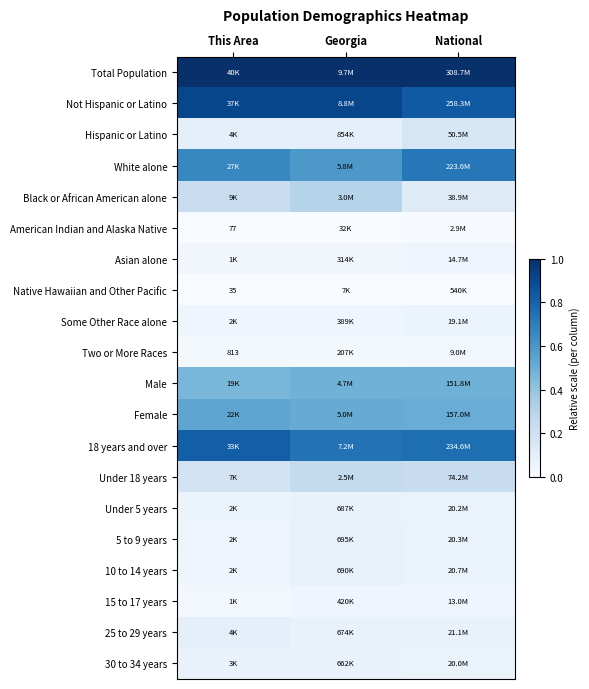

Is the value of 15 to 17 years at This Area greater than the value of Total Population at Georgia?

No